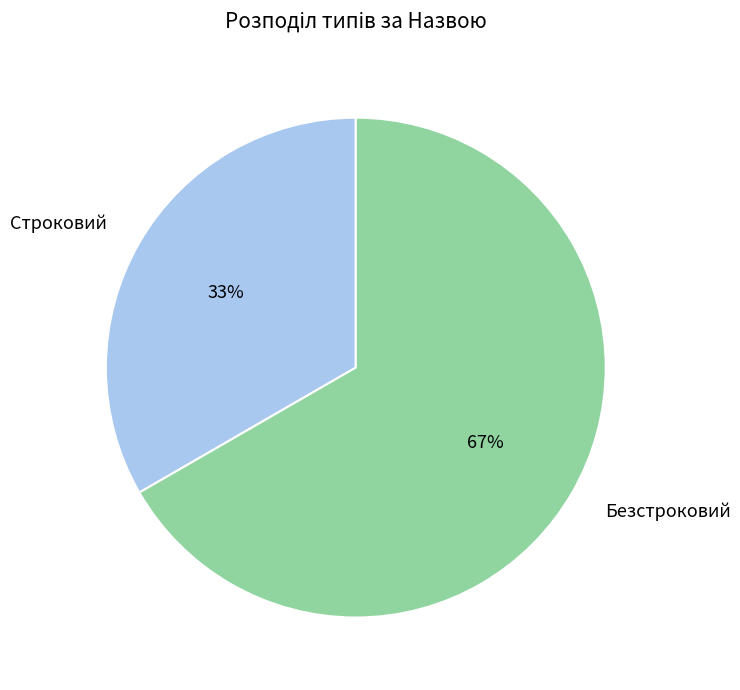

How many slices are in this pie chart?

2